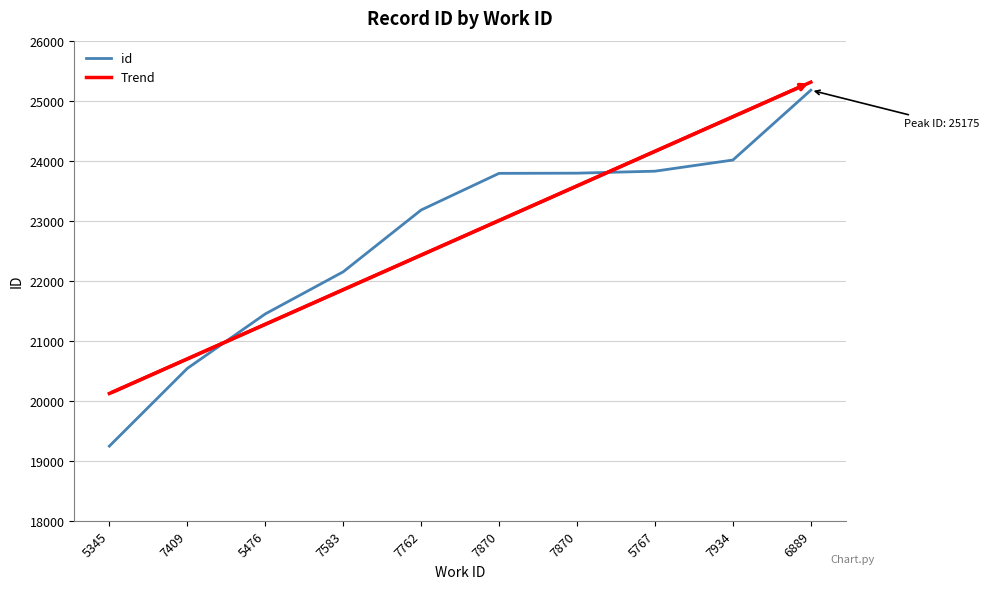

Does the chart have visible grid lines?

Yes